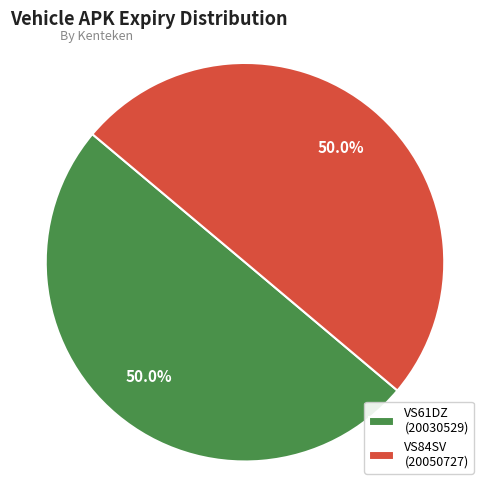

Is the sum of VS61DZ (20030529) and VS84SV (20050727) greater than half?

Yes